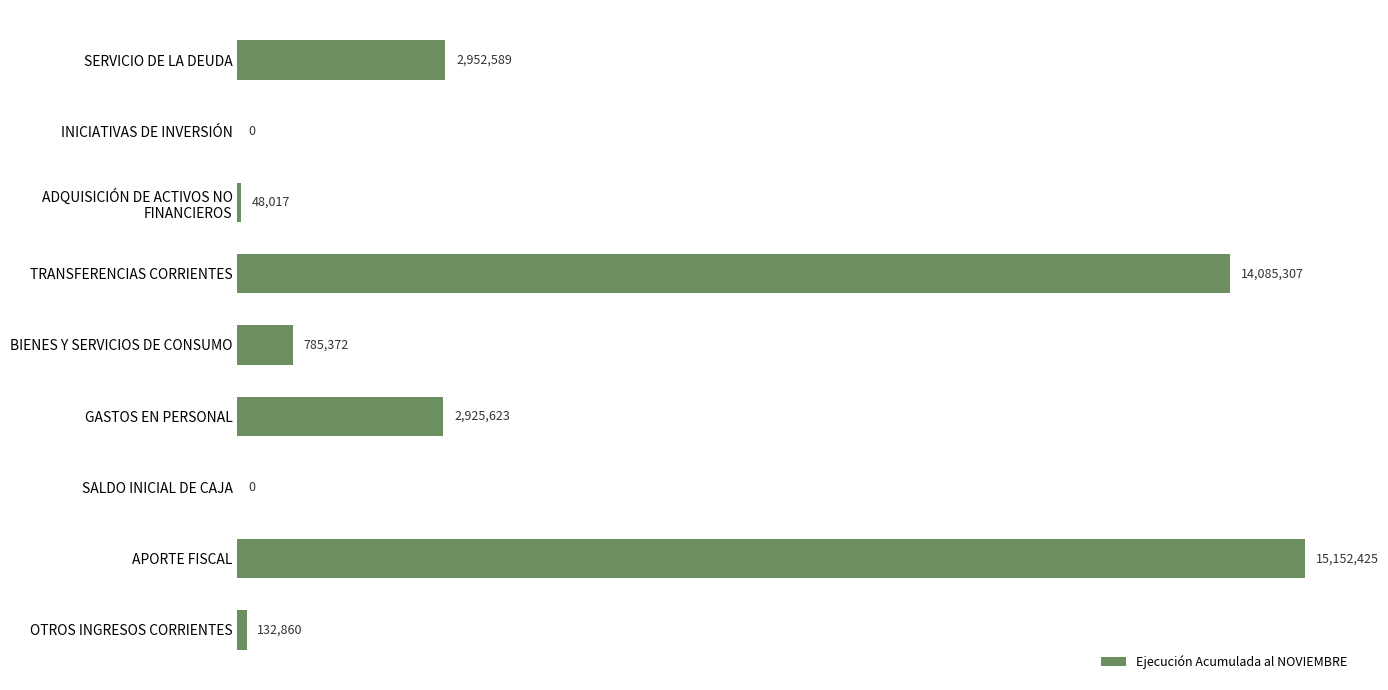

What is the maximum value shown in the chart?

15152425